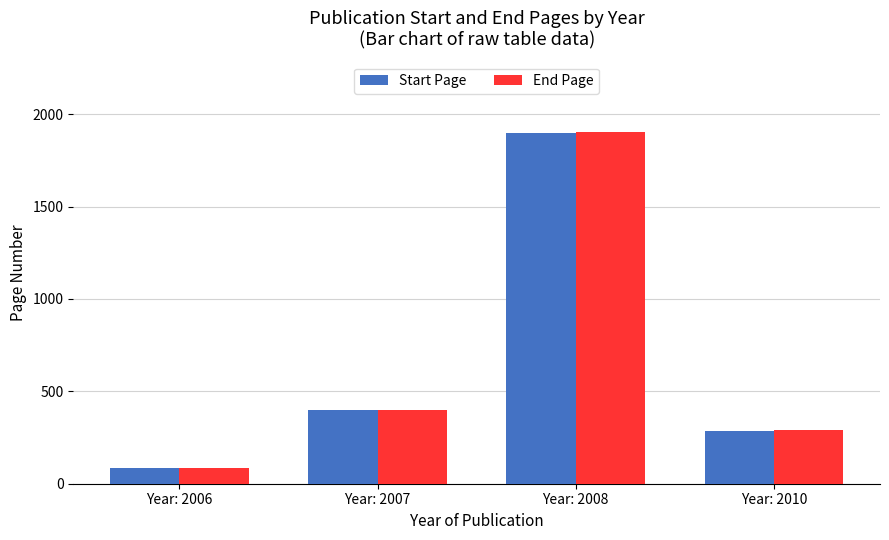

What are all the series names shown in the legend?

Start Page, End Page